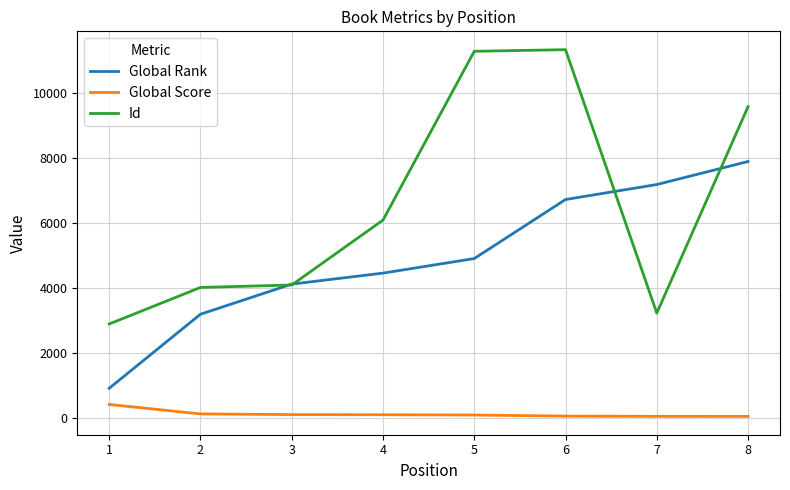

Is it true that Global Rank equals 9793 at 6?

False